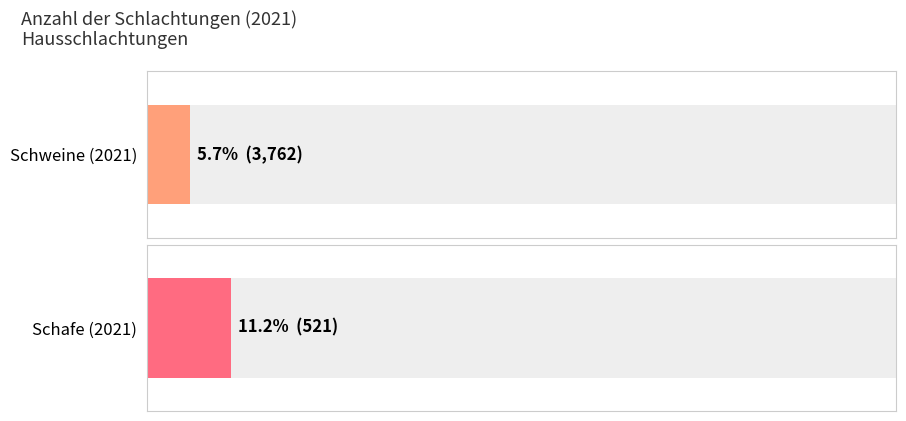

At how many categories does at least one series exceed 60179?

1